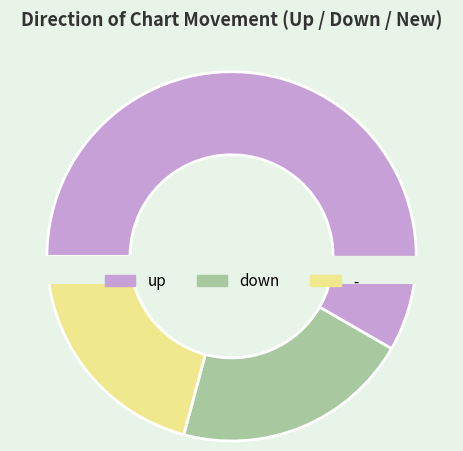

What is the change in value from up to -?

-9